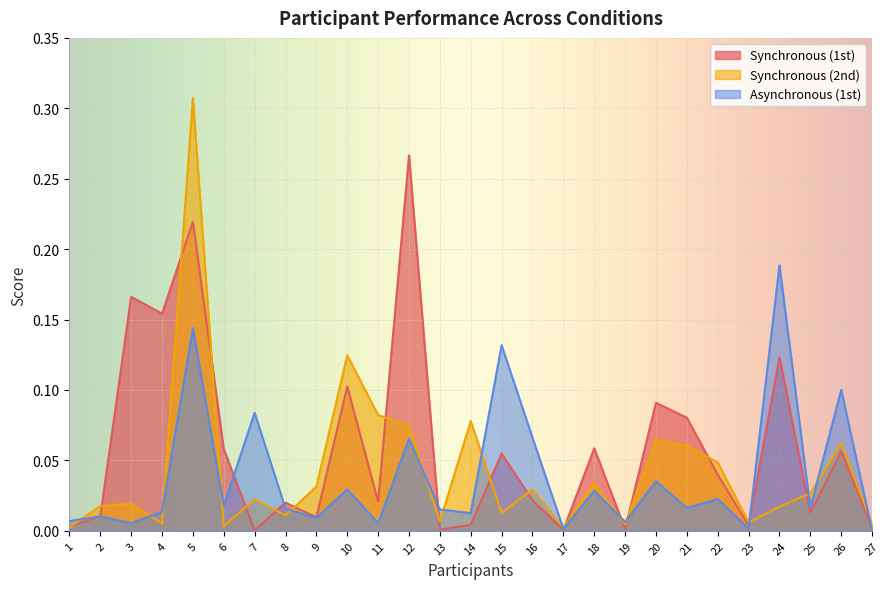

How many lines are shown in the chart?

3